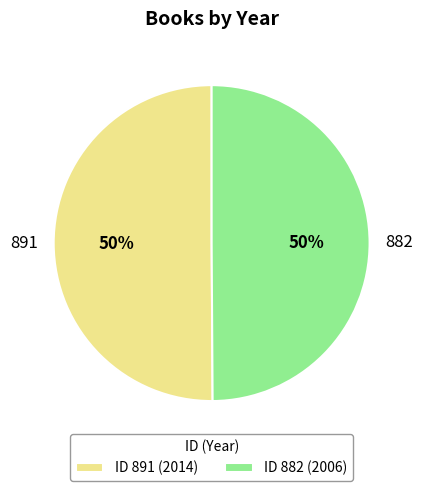

To the nearest percent, what is the combined percentage of 882 and 891?

100%